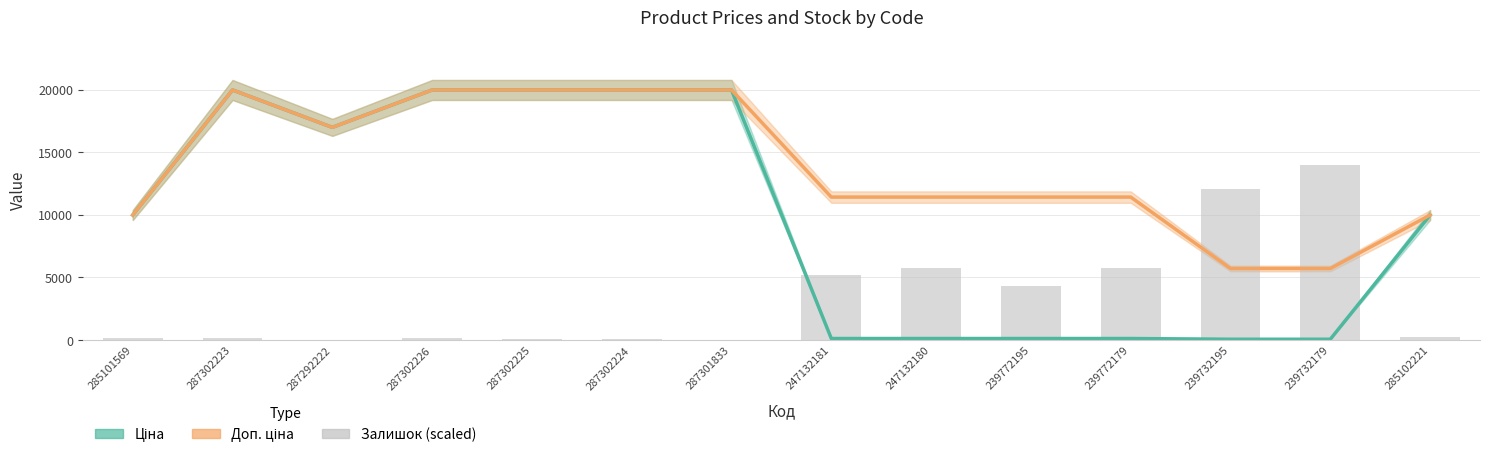

Reading left to right, extract all data points from this chart.

285101569=139.2	287302223=139.2	287292222=0.0	287302226=139.2	287302225=99.4	287302224=59.6	287301833=0.0	247132181=5168.5	247132180=5764.9	239772195=4333.6	239772179=5764.9	239732195=12046.7	239732179=13955.0	285102221=218.7